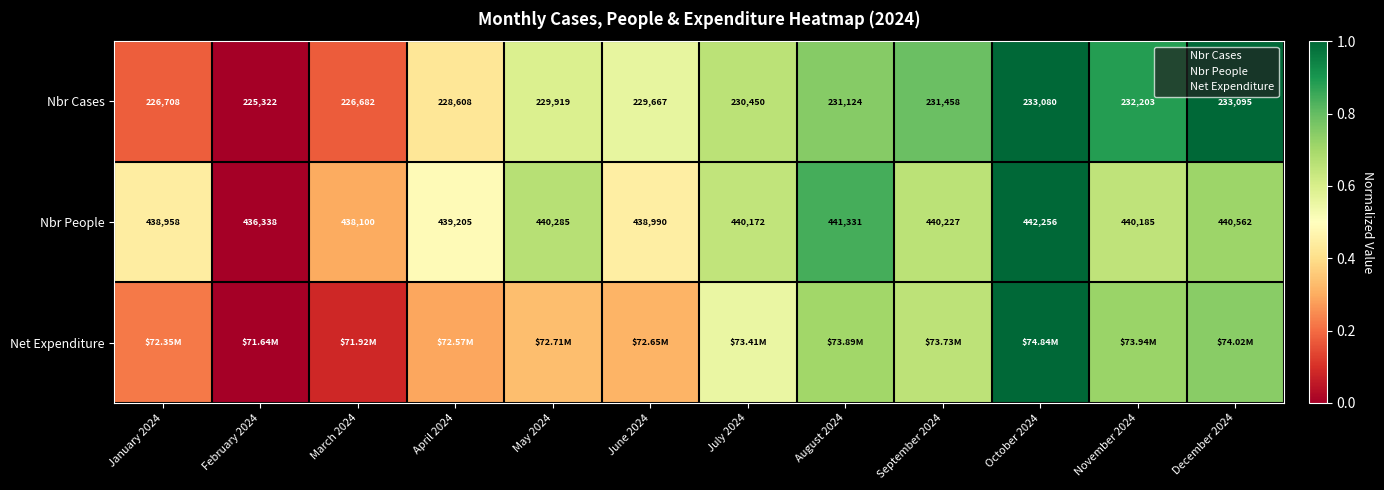

Which category has the lowest value across all series?

February 2024